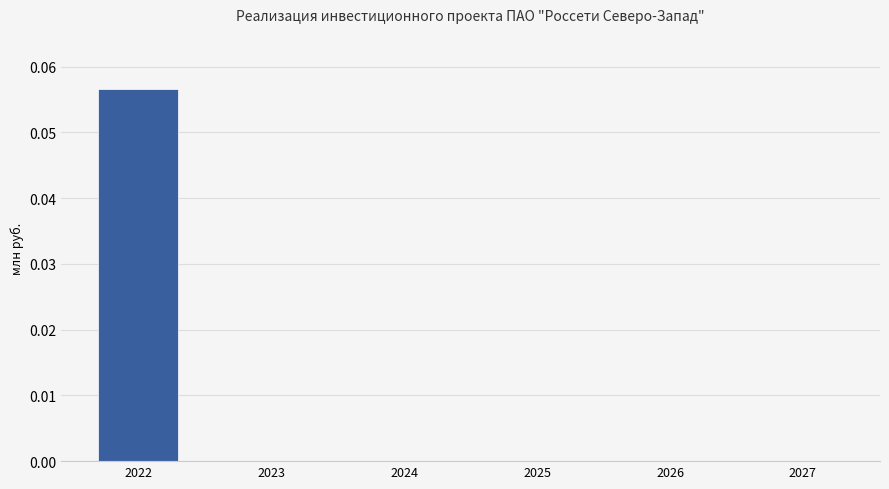

True or false: the data shows 0.0 at 2022.

False